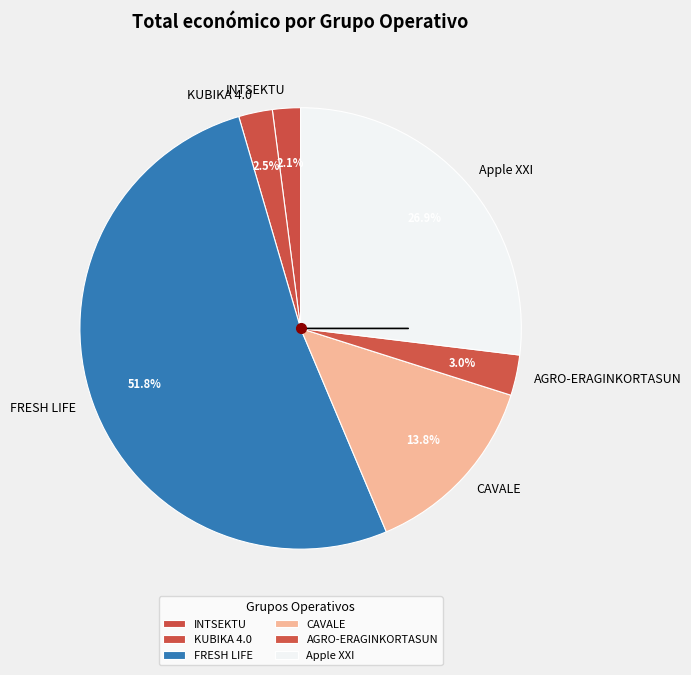

Count the number of slices in the pie.

6